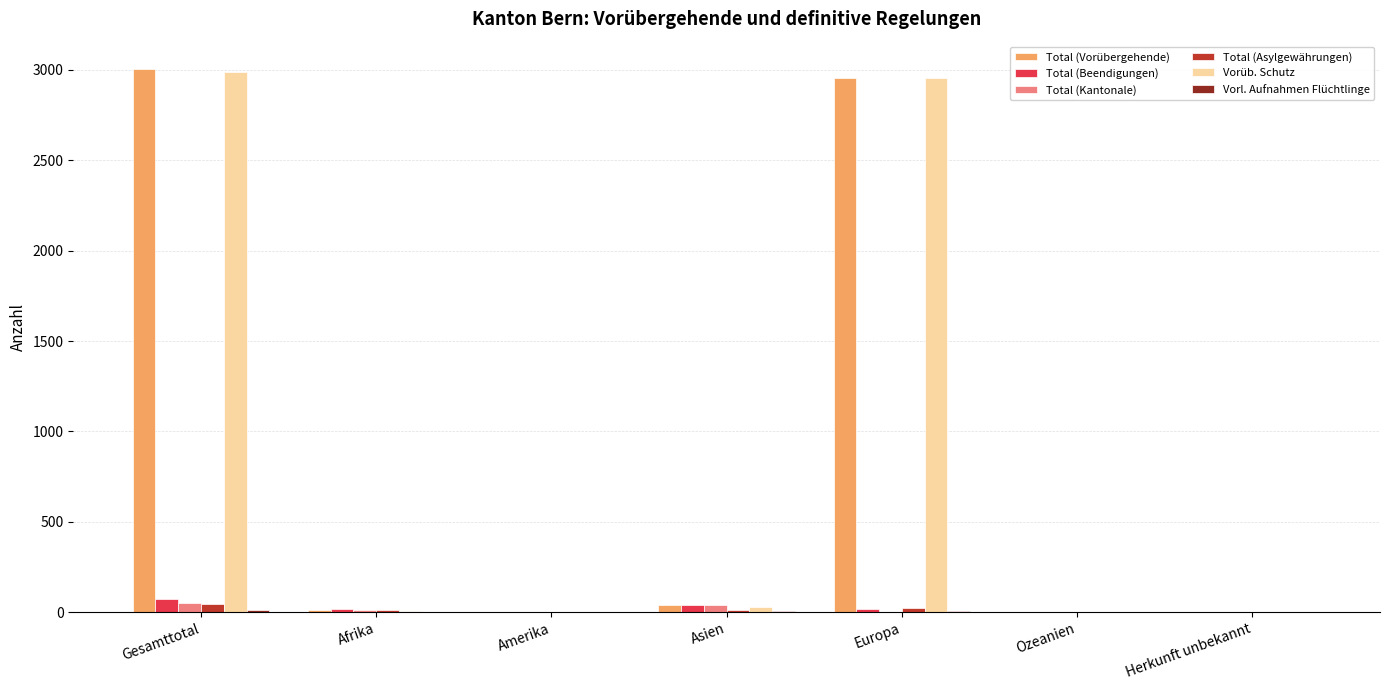

What is the highest value of the Total (Vorübergehende) series?

3006